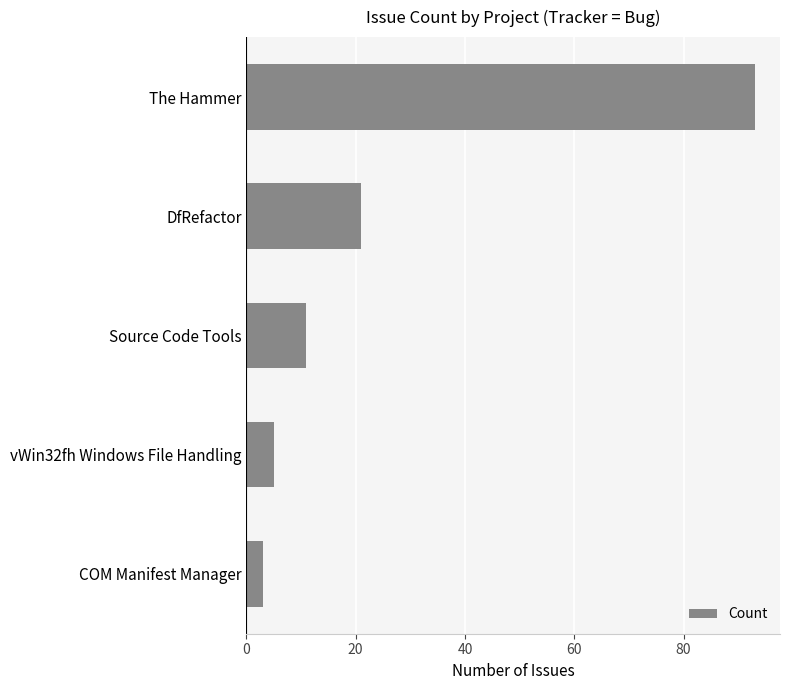

What is the difference between the maximum and minimum values?

90